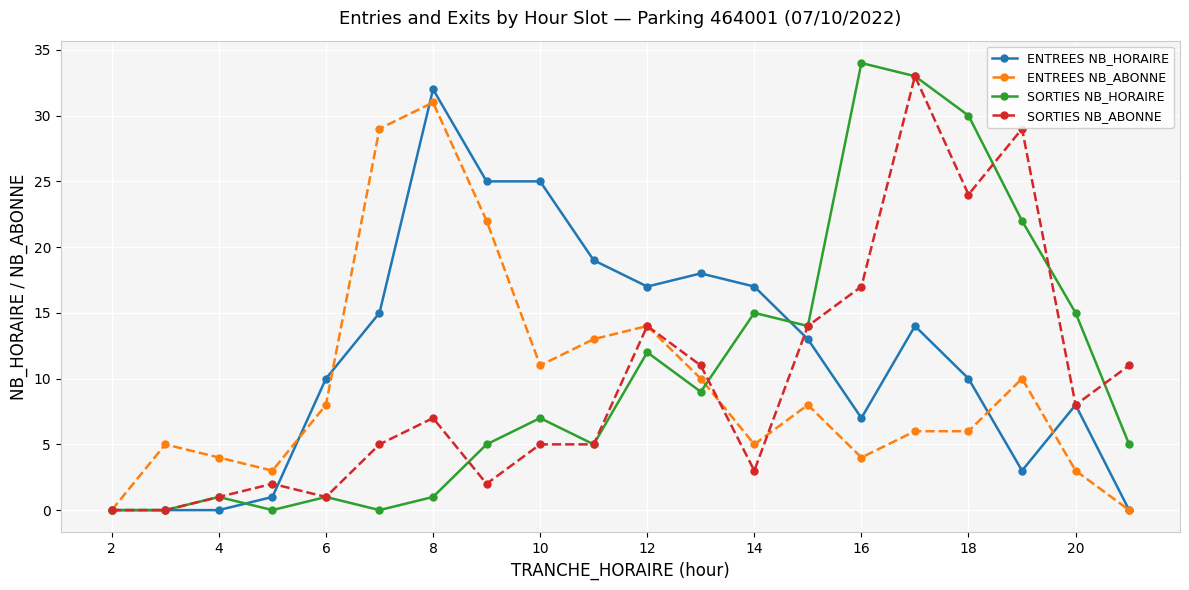

How many series are shown in this chart?

4